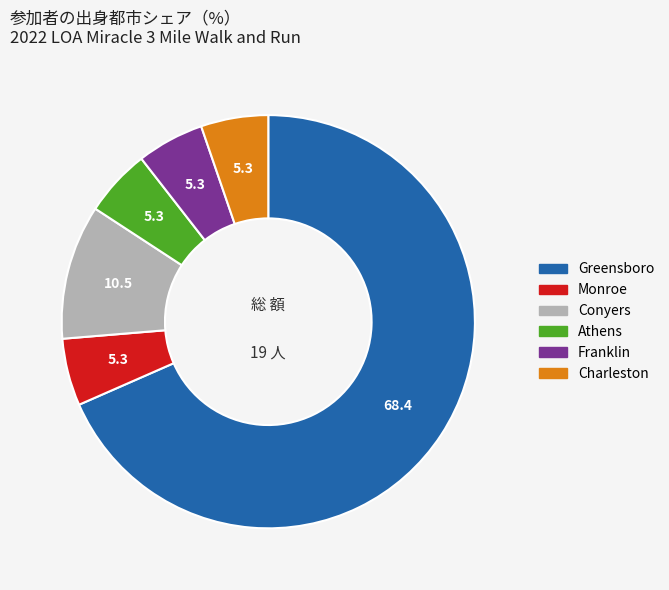

Between Franklin and Greensboro, which is larger?

Greensboro